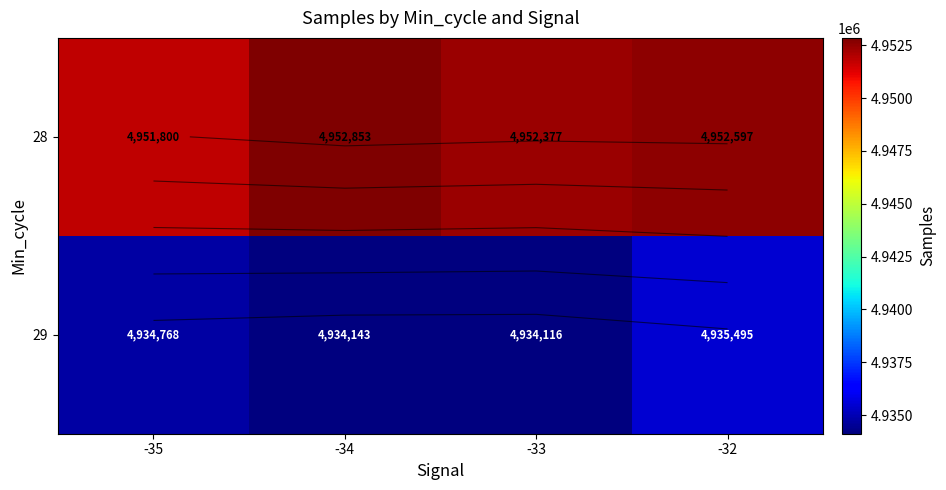

List the labels in order of 29 value, smallest first.

-33, -34, -35, -32